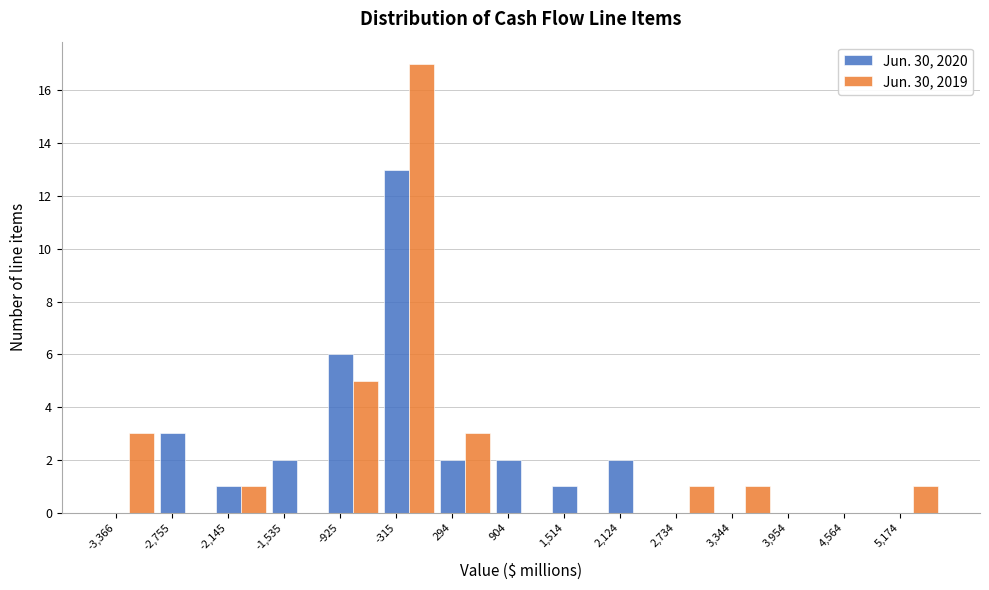

At which category is the sum across all series the highest?

-315